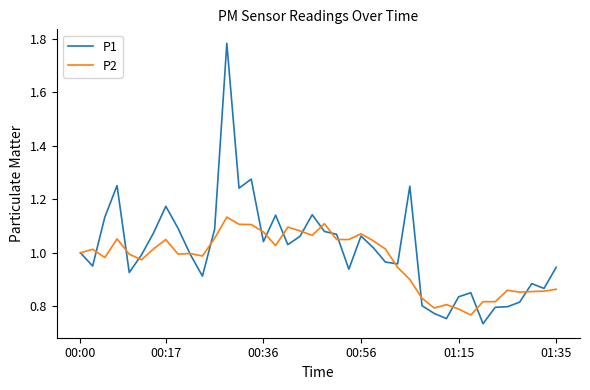

Rank the series by their maximum value, from highest to lowest.

P1, P2